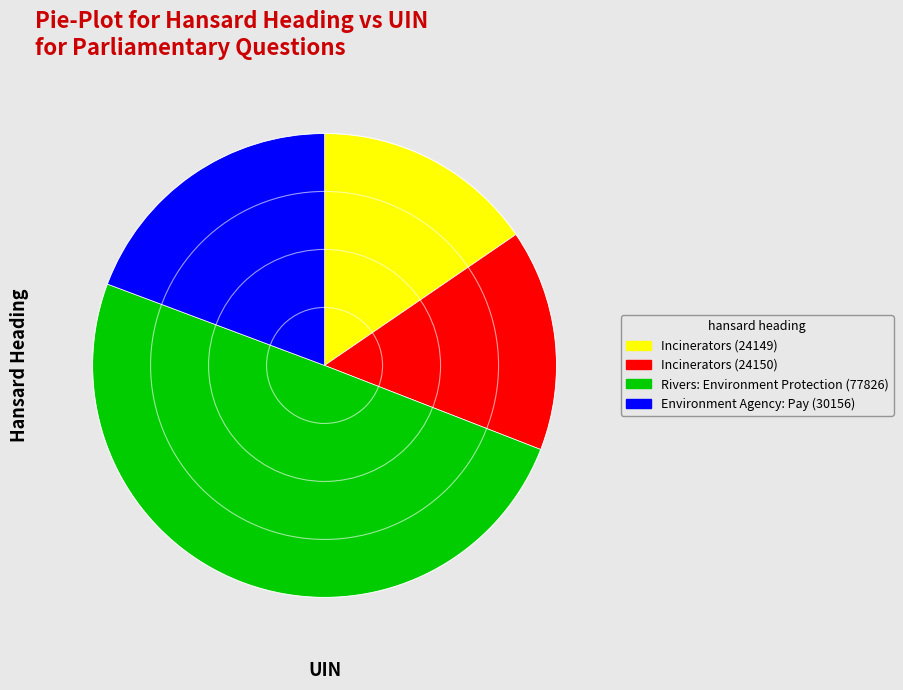

What is the ratio of the value at Environment Agency: Pay (30156) to the value at Incinerators (24149)?

1.2